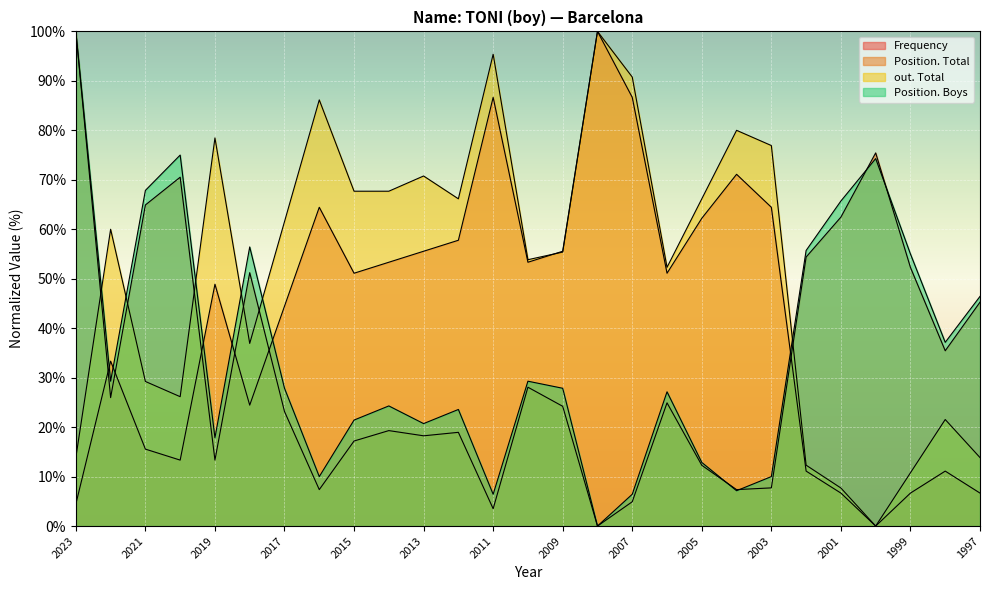

How many times do Frequency and Position. Boys cross each other?

6